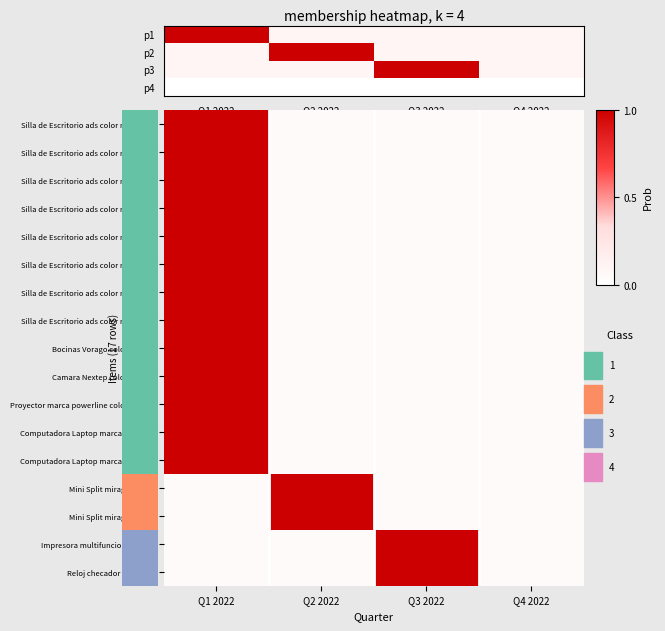

The Mini Split mirage life (1) series shows 1.0 at Q2 2022. True or false?

True